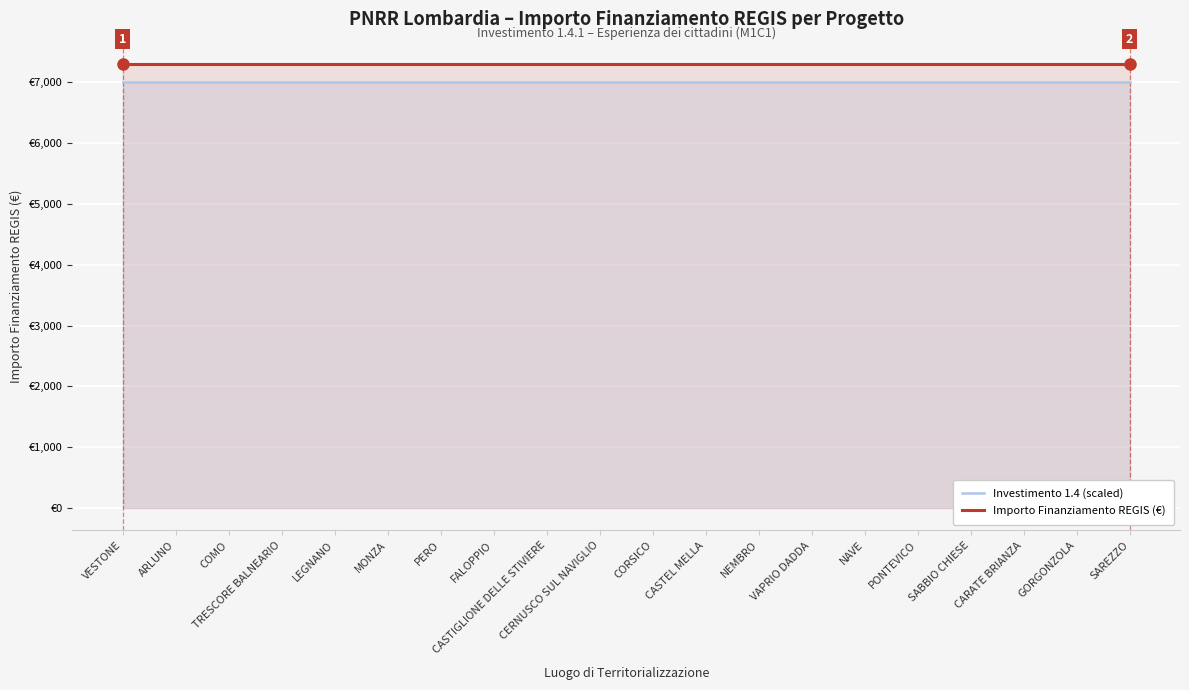

Which series has the largest total across all categories?

Importo Finanziamento REGIS (€)